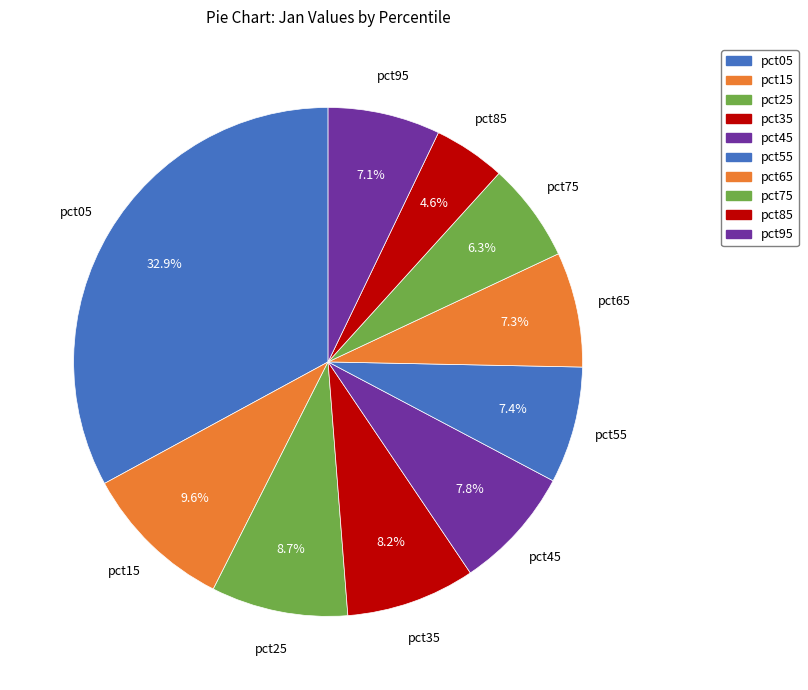

Which slice is the smallest?

pct85